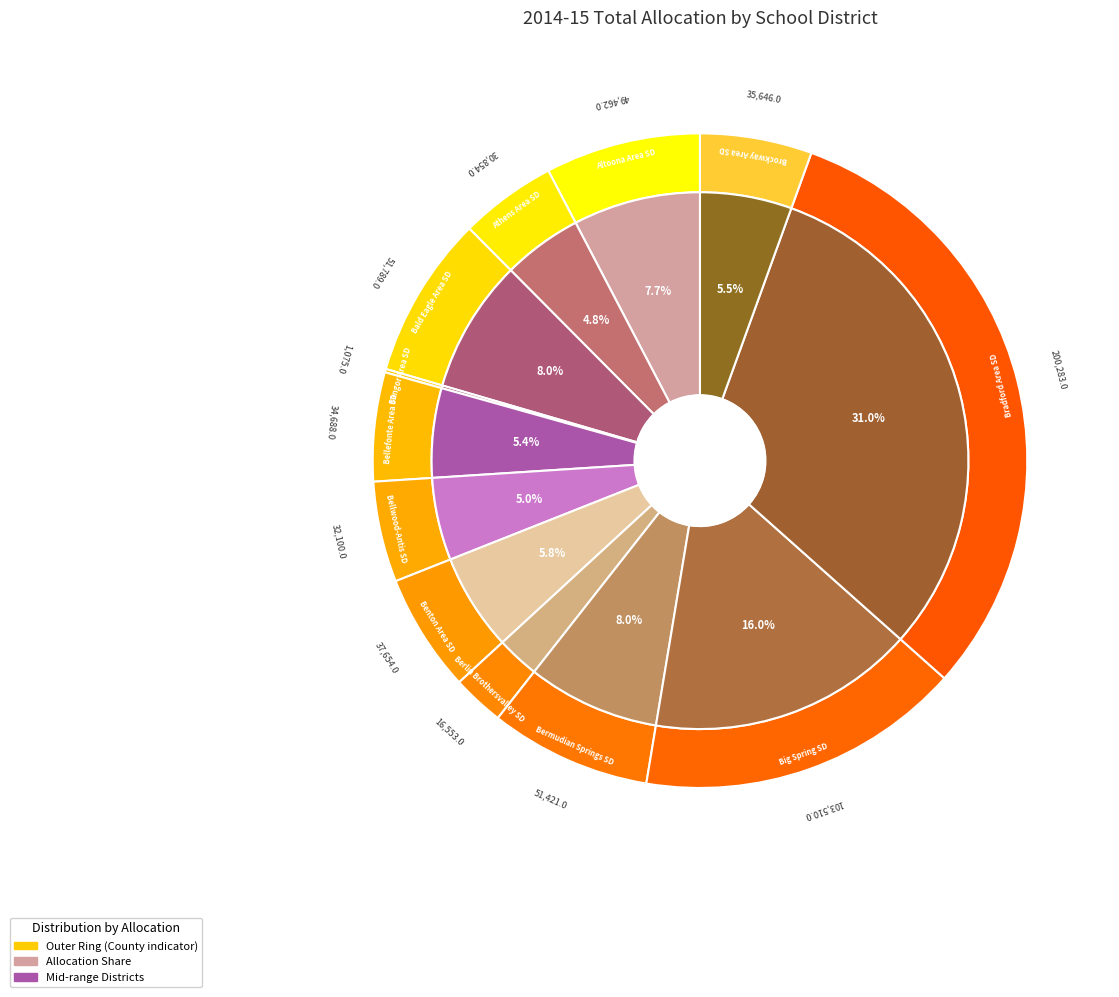

Is it true that Bald Eagle Area SD is 8% of the pie?

True